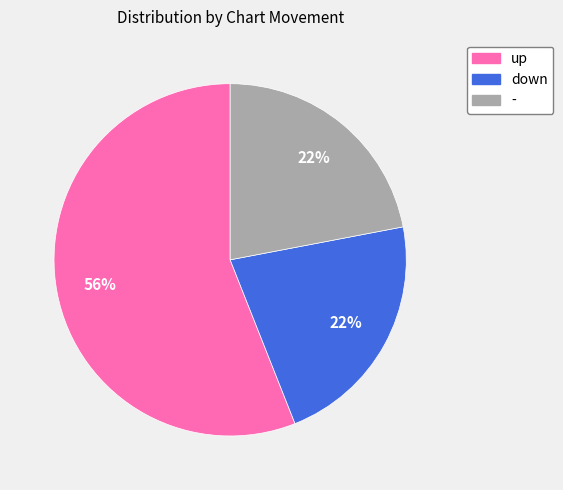

What is the largest slice in the pie chart?

up